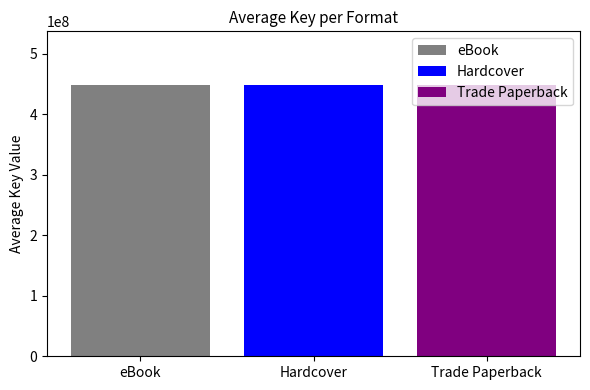

How many values are below 482483790?

3